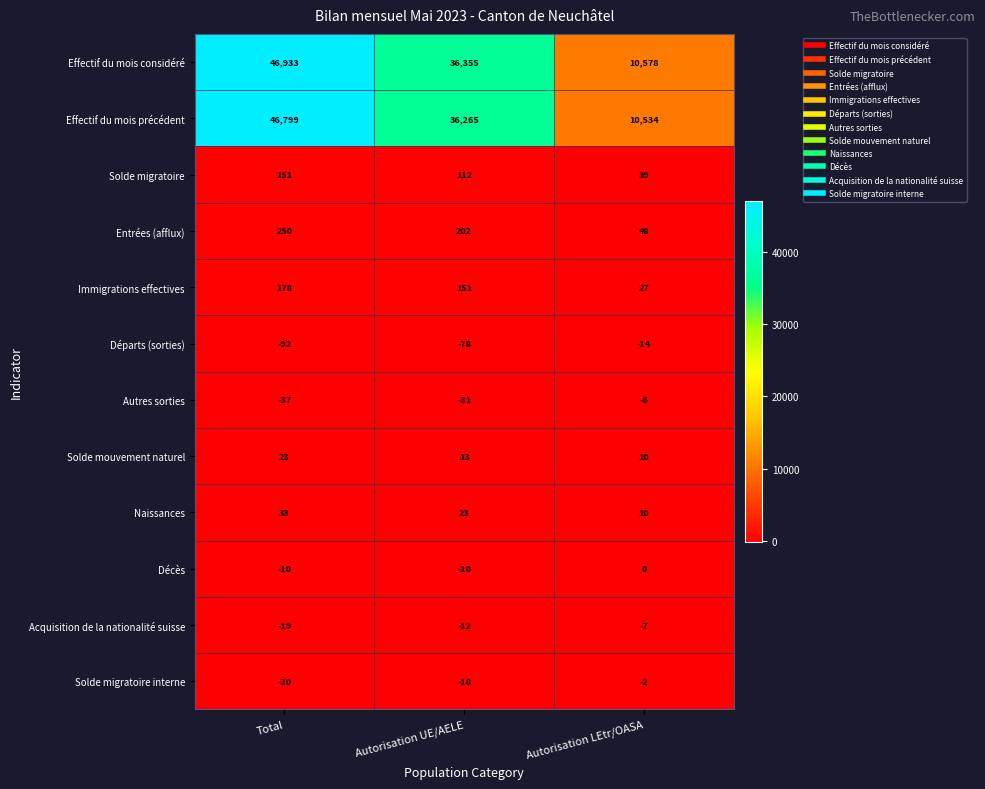

Is it true that Effectif du mois précédent equals 72743 at Total?

False